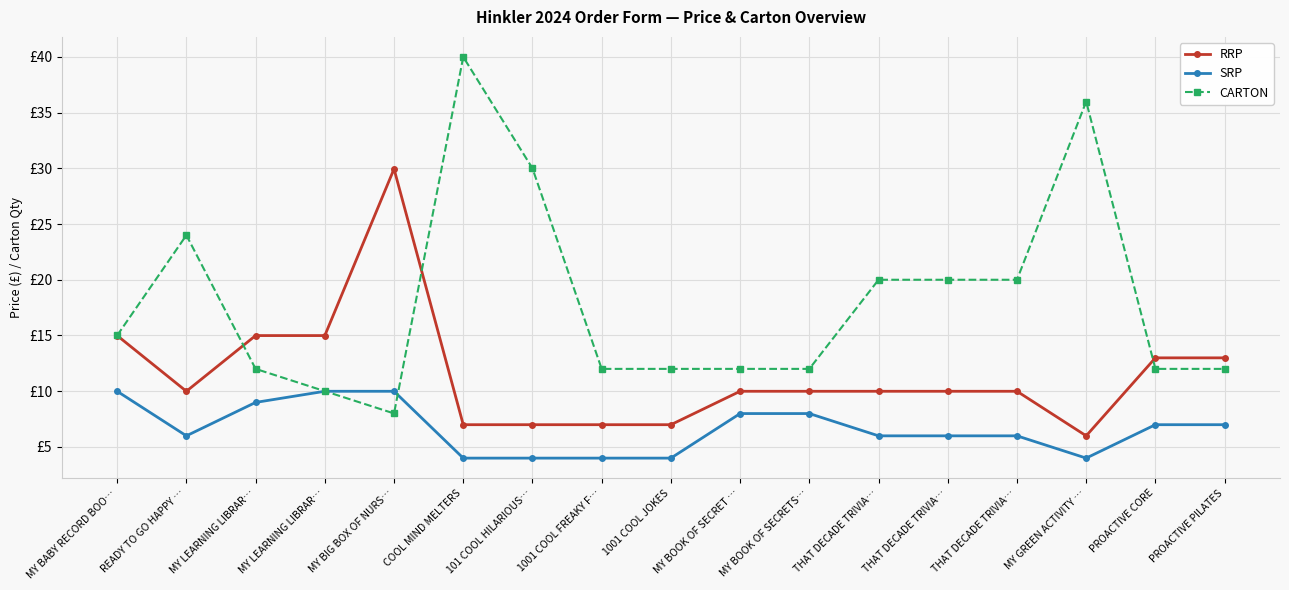

At which category does RRP reach its first local peak?

MY BIG BOX OF NURS…